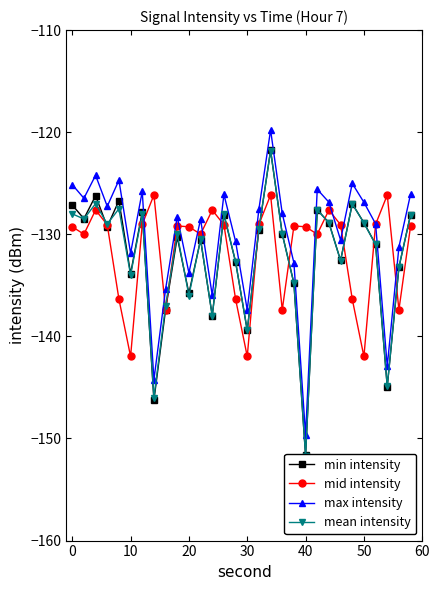

How many values in the max intensity series exceed -127?

12